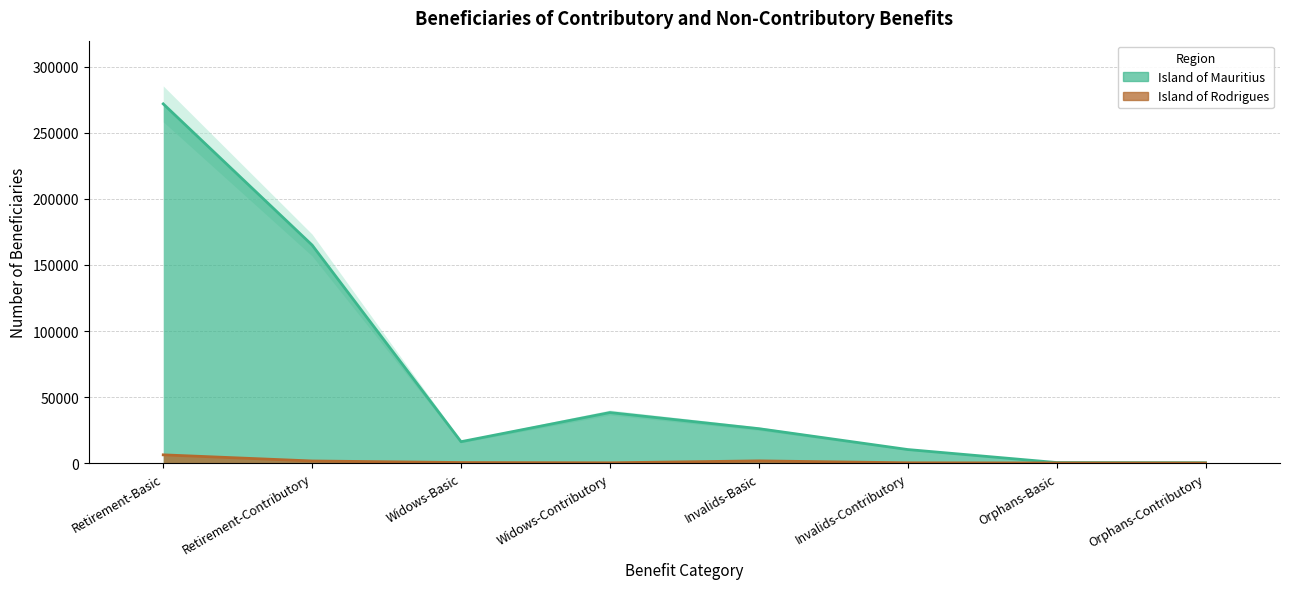

Reading left to right, list all the values displayed in this chart.

Island of Mauritius: Retirement-Basic=272032	Retirement-Contributory=165069	Widows-Basic=16163	Widows-Contributory=38230	Invalids-Basic=26025	Invalids-Contributory=10217	Orphans-Basic=370	Orphans-Contributory=231
Island of Rodrigues: Retirement-Basic=6198	Retirement-Contributory=1552	Widows-Basic=373	Widows-Contributory=165	Invalids-Basic=1624	Invalids-Contributory=165	Orphans-Basic=47	Orphans-Contributory=2